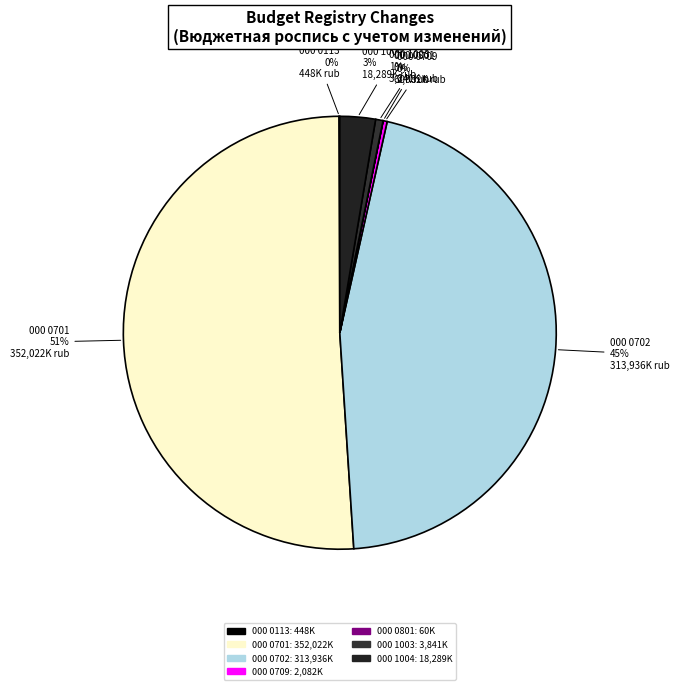

What is the largest slice in the pie chart?

000 0701